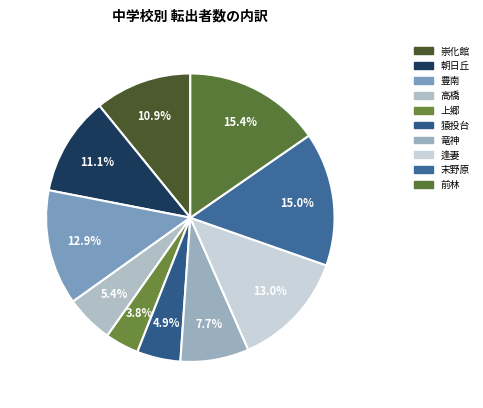

Does any single category account for the majority?

No